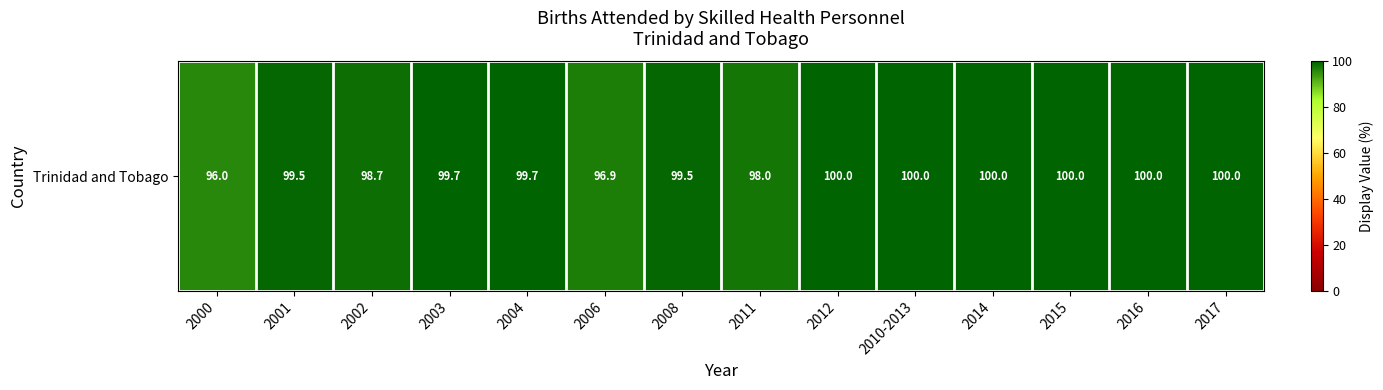

Reading left to right, what are all the values shown in this chart?

2000=96.0	2001=99.5	2002=98.7	2003=99.7	2004=99.7	2006=96.9	2008=99.5	2011=98.0	2012=100.0	2010-2013=100.0	2014=100.0	2015=100.0	2016=100.0	2017=100.0